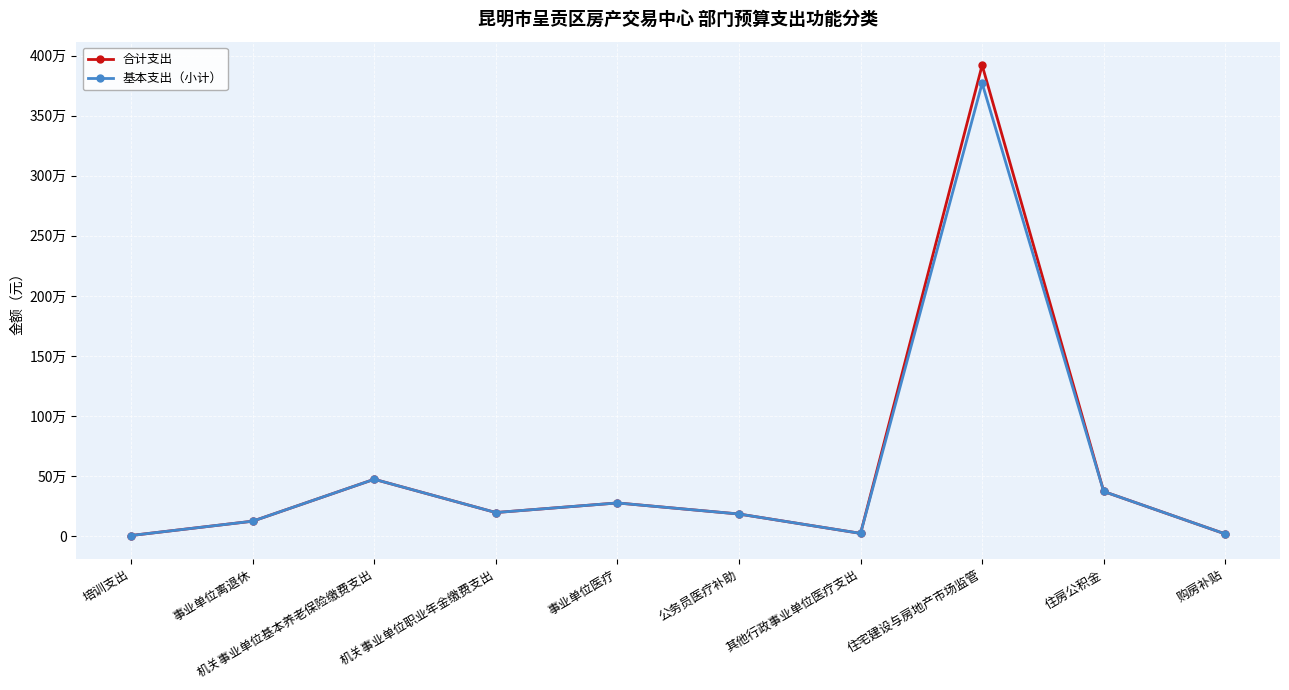

How many interior local peaks does the 基本支出（小计） series have?

3